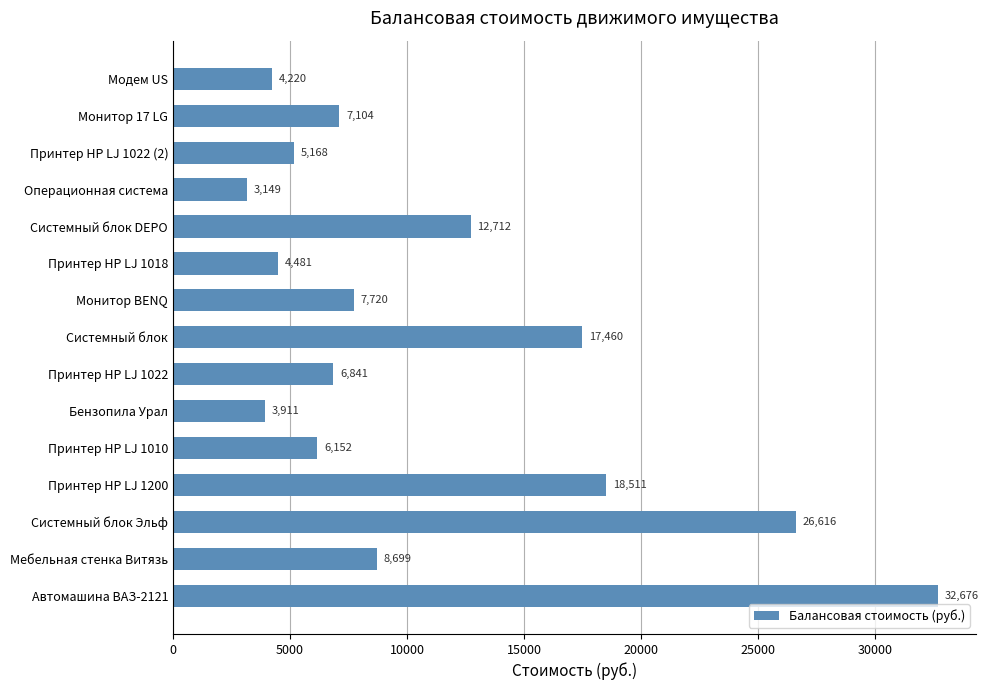

Approximately how many times larger is the value at Принтер HP LJ 1022 (2) compared to Принтер HP LJ 1022?

0.8